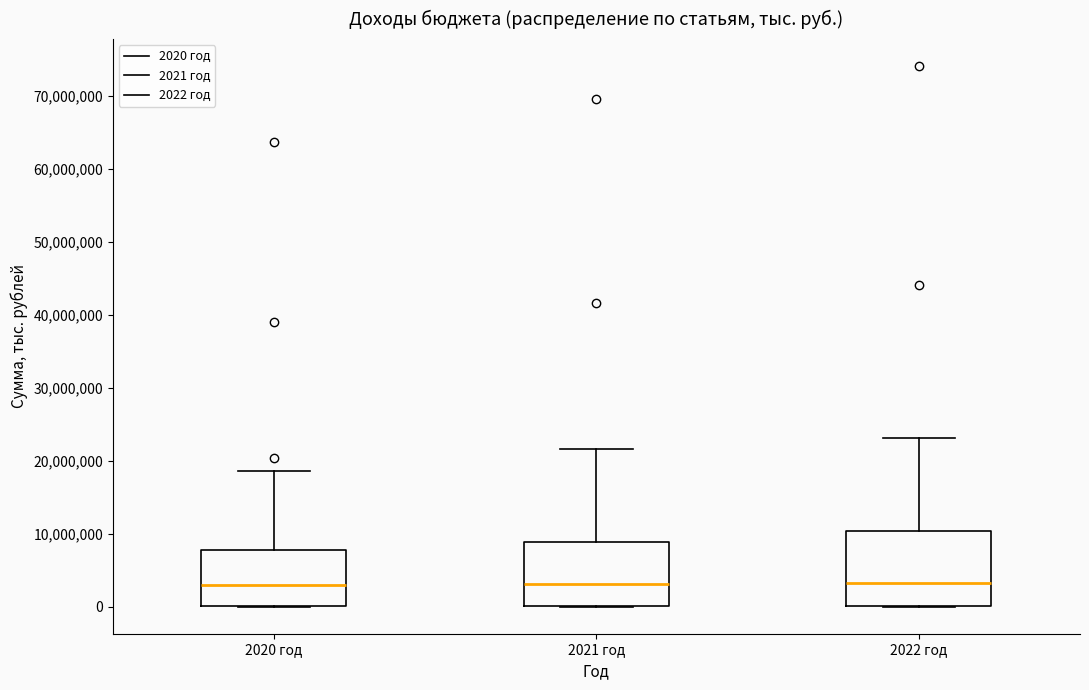

Comparing the boxes themselves (not the whiskers), which one is the tallest?

2022 год